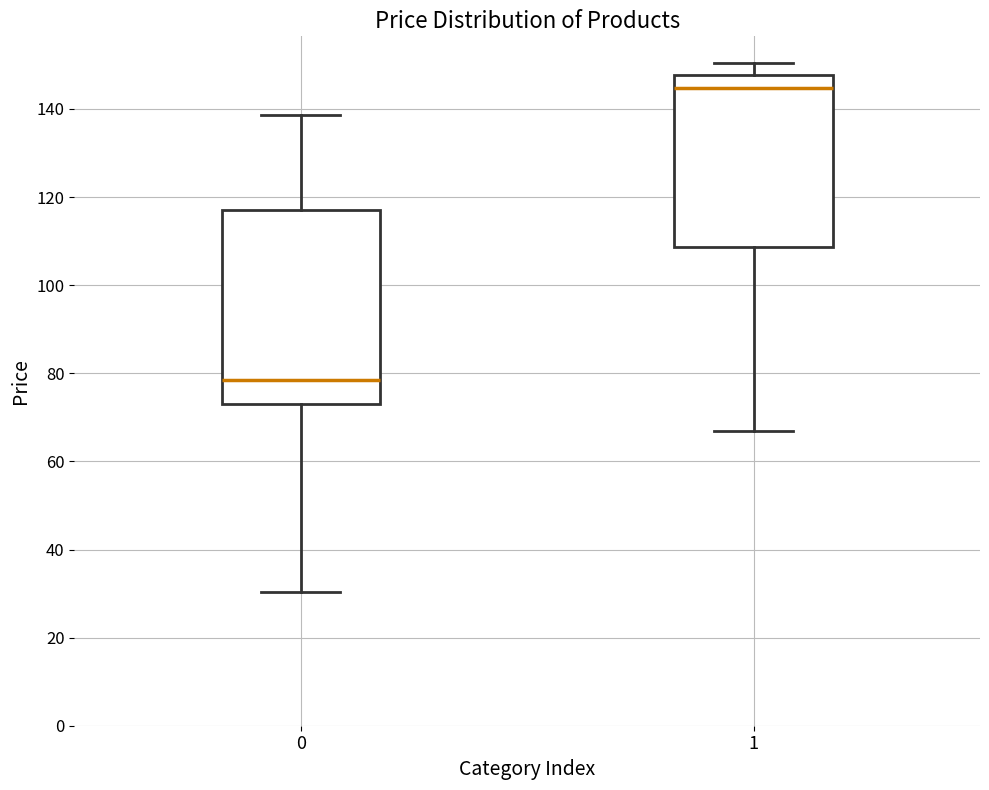

Where does the median line of the box at x = 0 sit on the y-axis? The values are not printed on the chart, so give them approximately, as read against the axis.

78